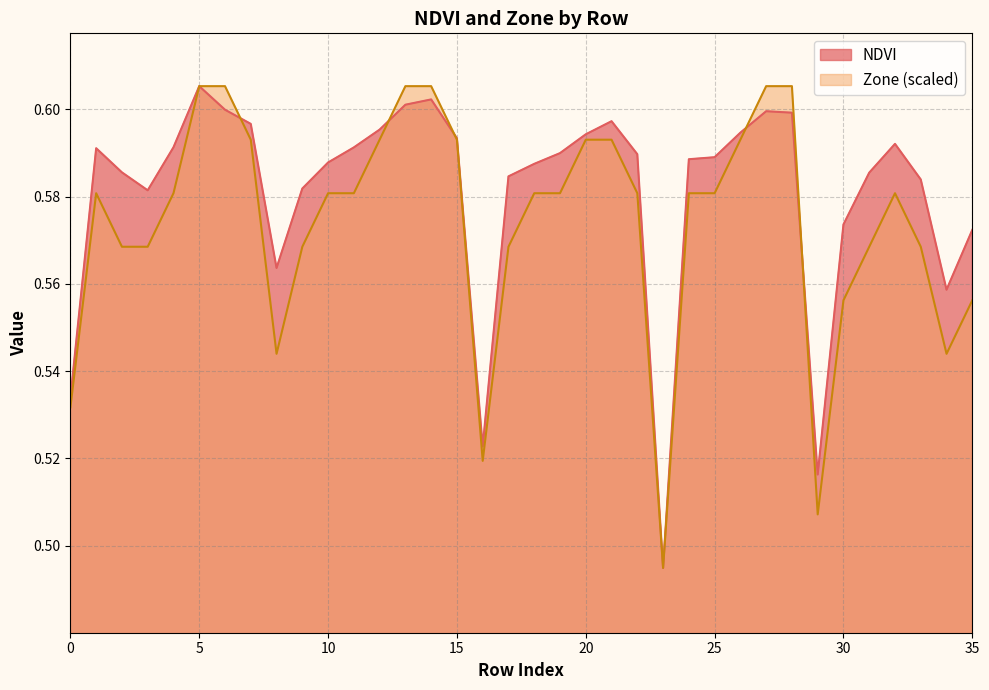

What is the smallest value displayed?

0.5